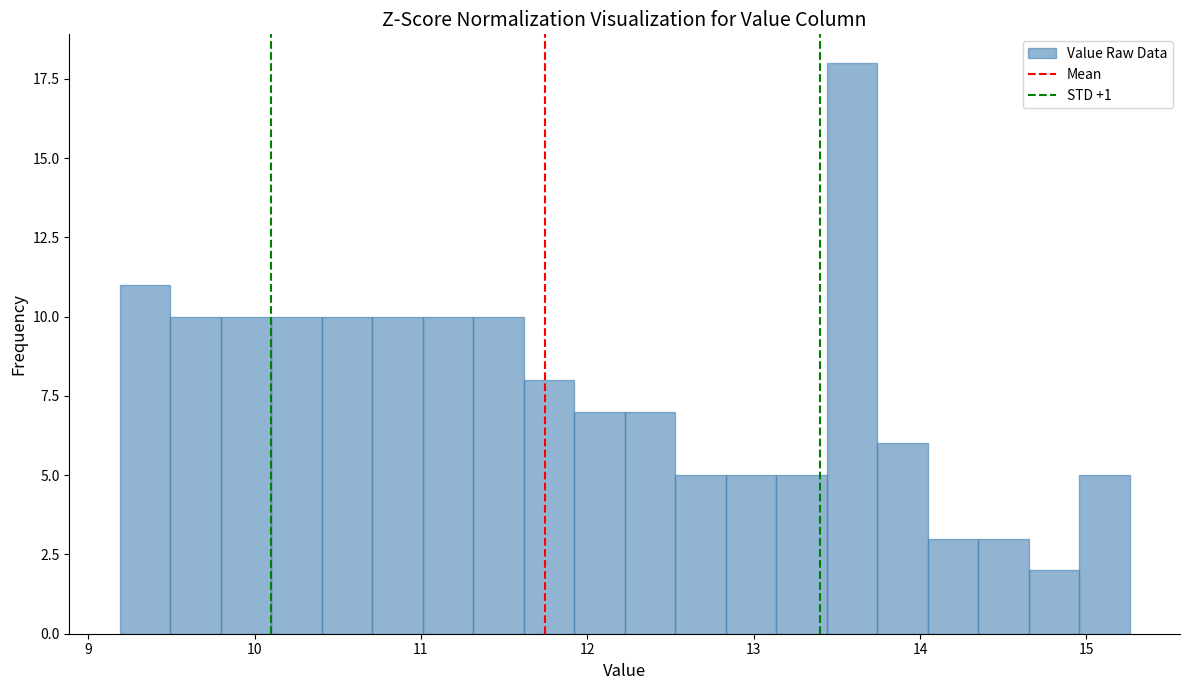

Read against the x-axis, roughly where is the centre of the tallest bar?

13.6